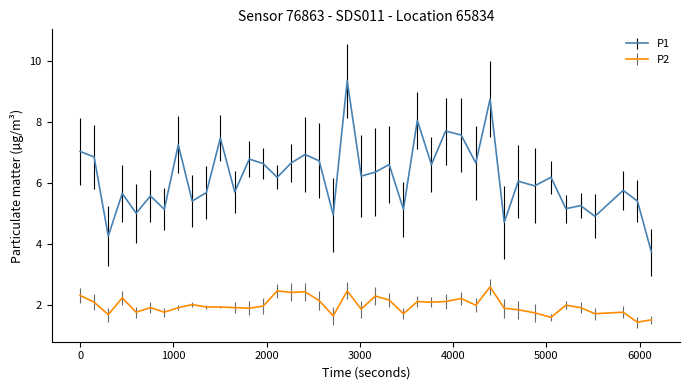

Which series has the largest total across all categories?

P1